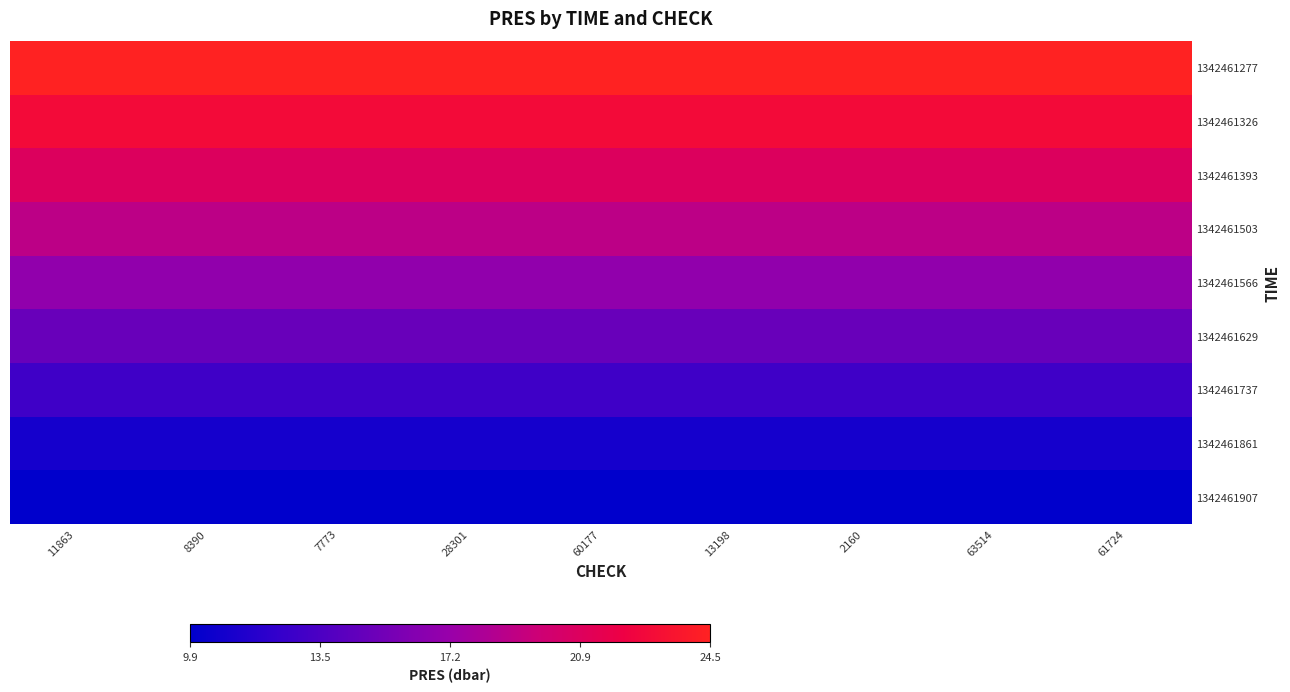

Which category has the lowest value across all series?

11863